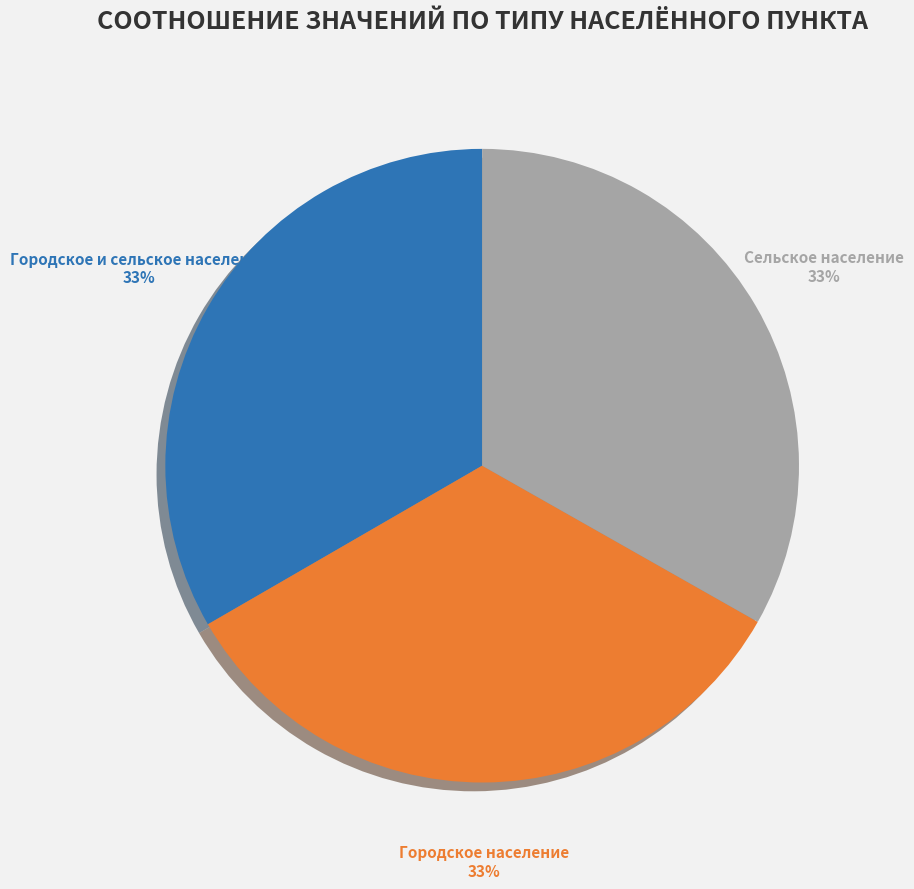

How many slices are in this pie chart?

3